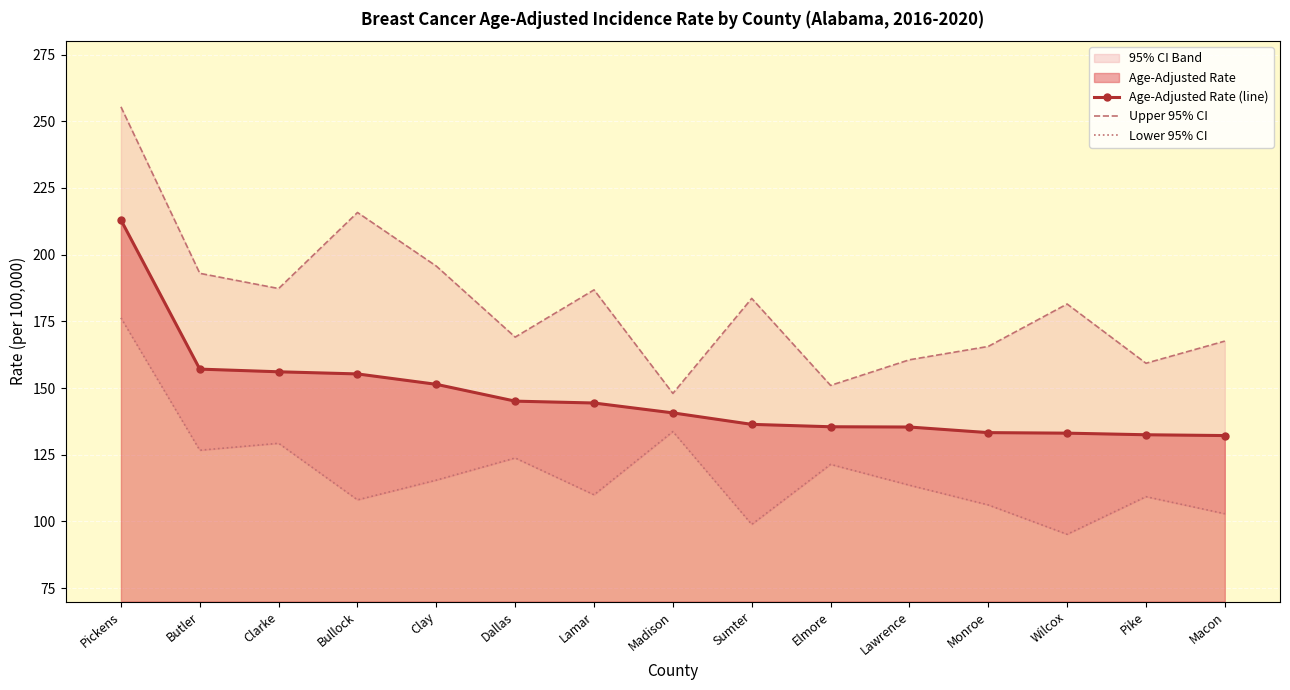

What is the label of the 3rd point from the left?

Clarke